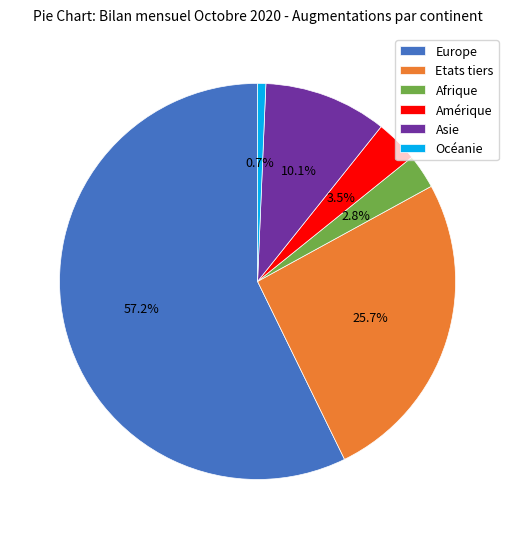

What is the ratio of the value at Asie to the value at Etats tiers?

0.4